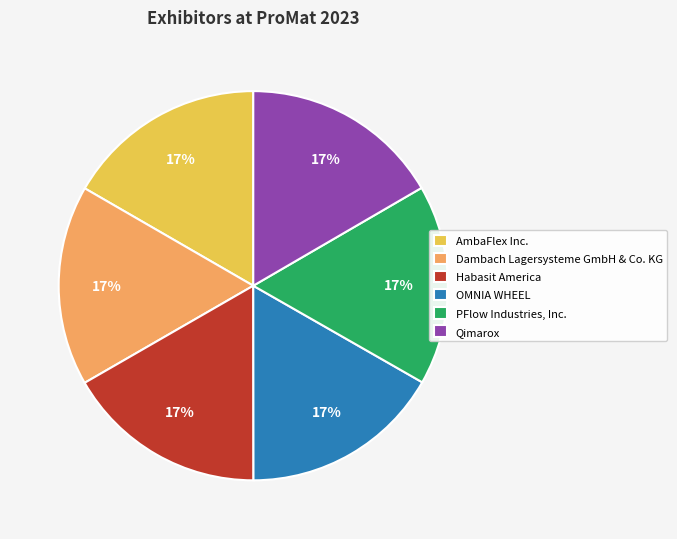

Count the number of slices in the pie.

6